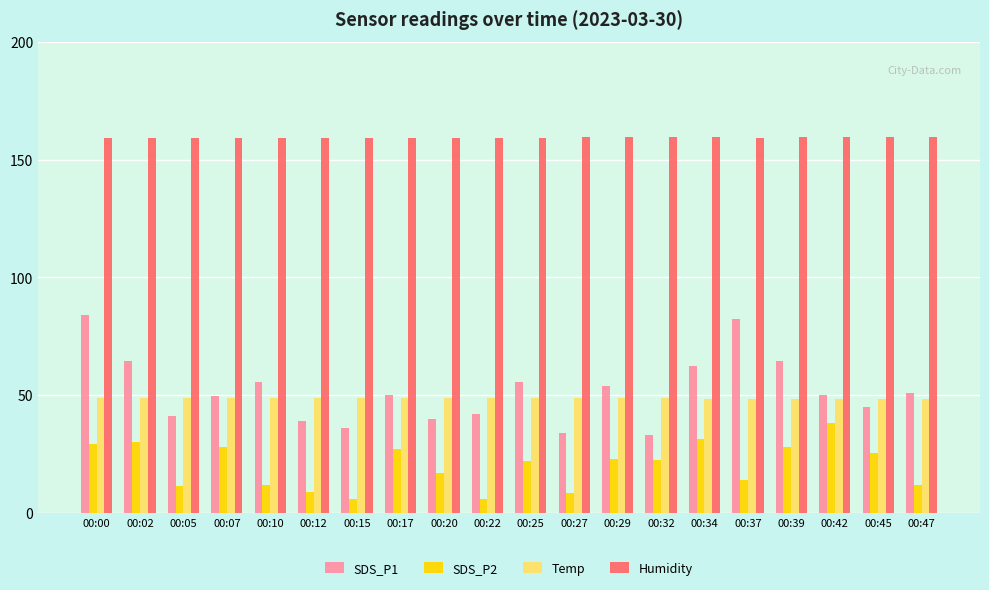

What is the highest value of the Humidity series?

159.8